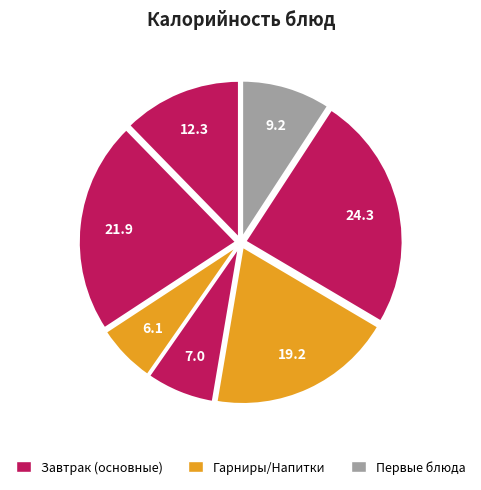

How many slices are in this pie chart?

7